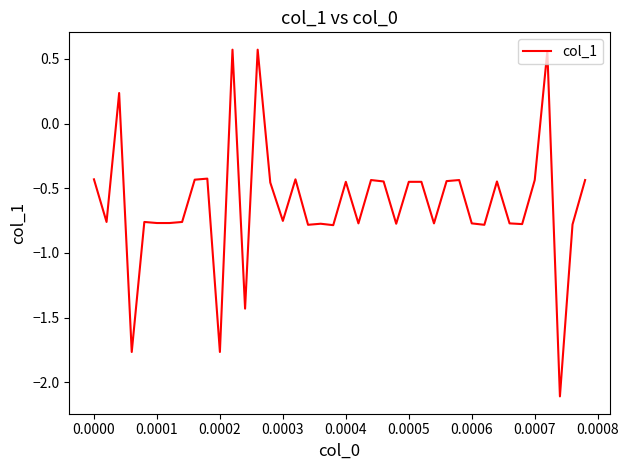

What is the difference between the maximum and minimum values?

2.7